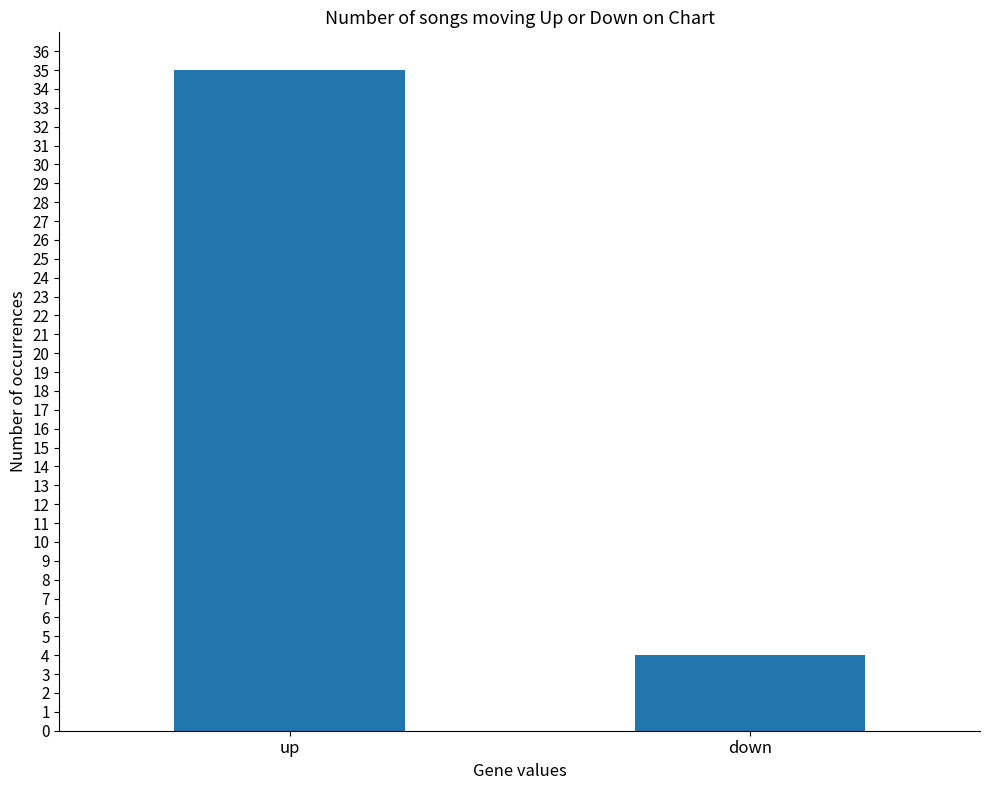

What is the smallest value displayed?

4